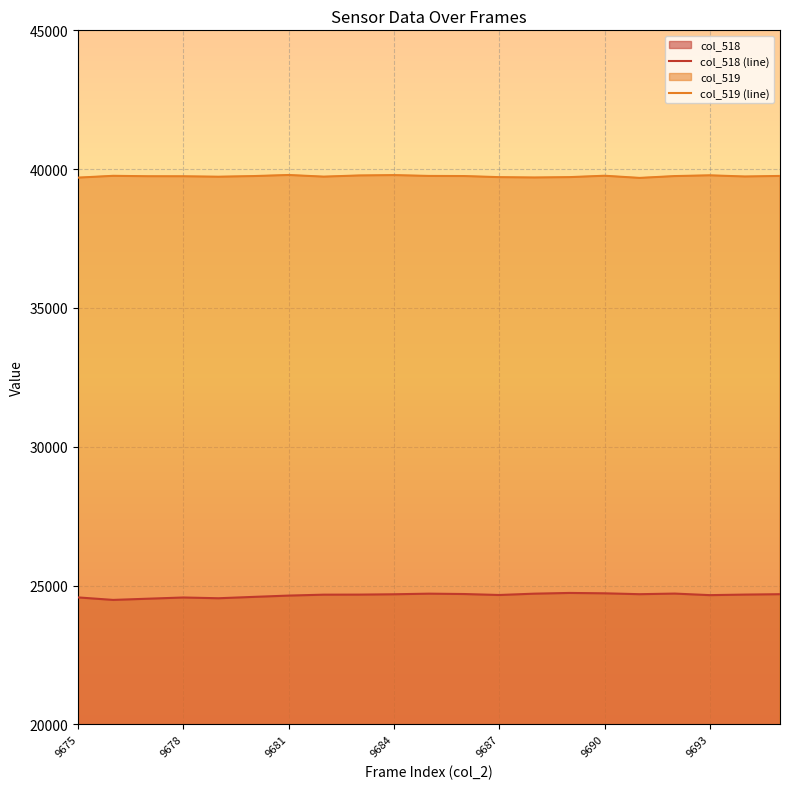

How many distinct data groups are displayed?

2